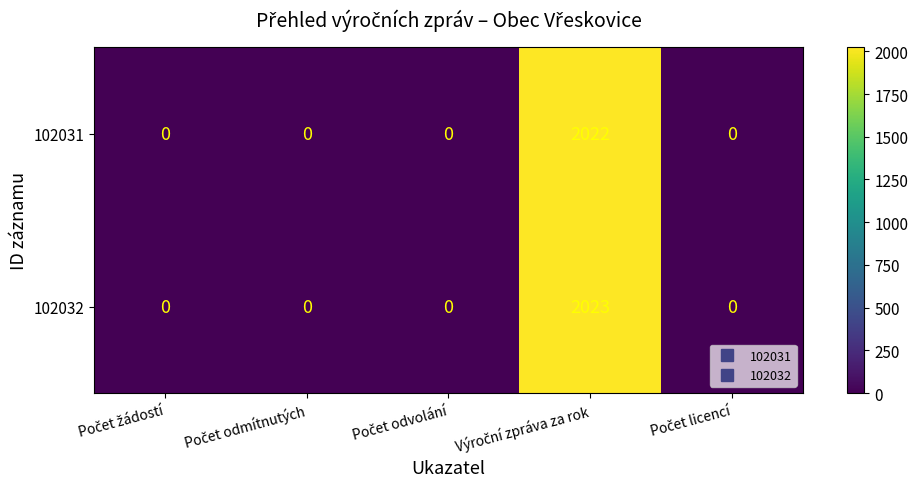

How many categories are shown in the chart?

5